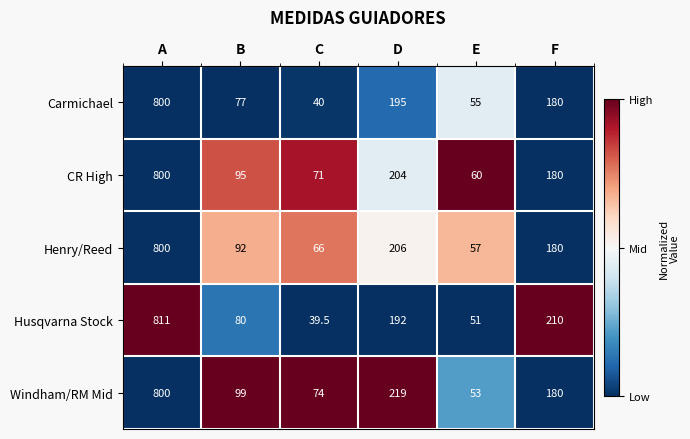

At which category is the sum across all series the highest?

A